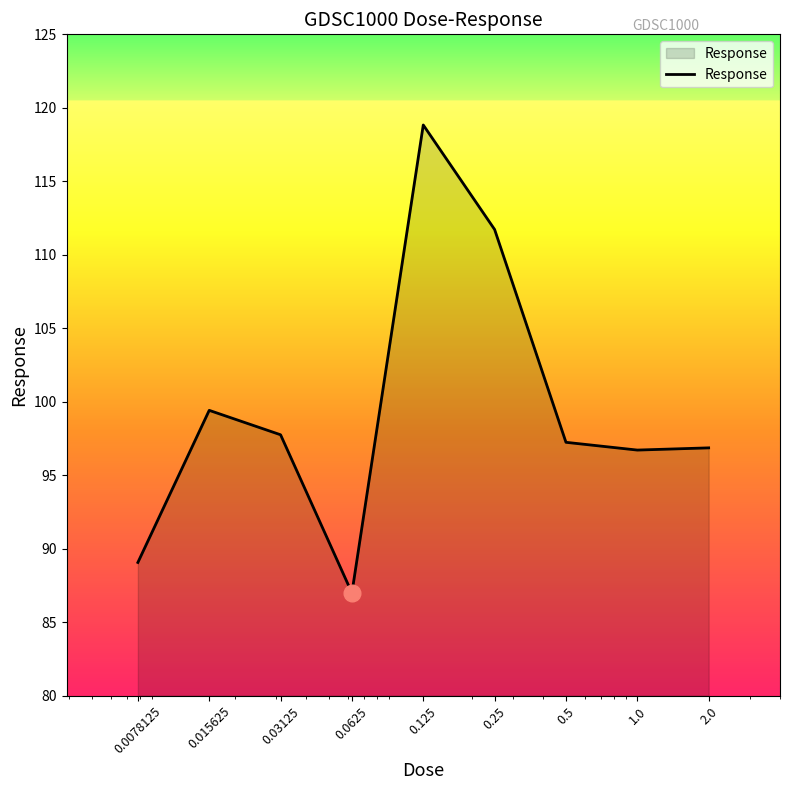

What is the smallest value displayed?

87.0